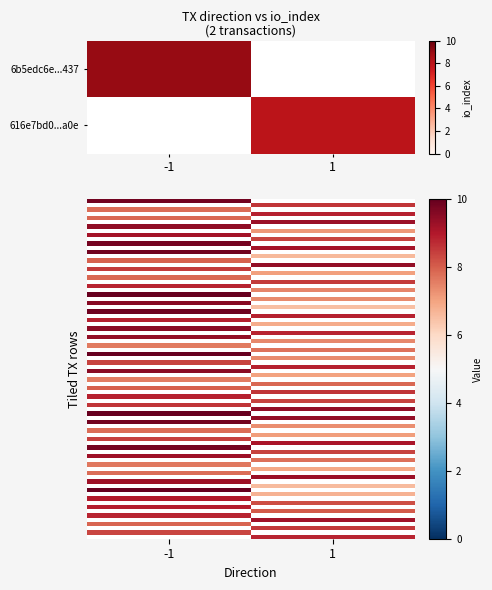

Reading left to right, transcribe all the data shown in this chart.

6b5edc6e2806ba81ad97eb780f82f4af86ab437: -1	9
616e7bd057e7f8e306b0cd2bedc3ccefdac37a0: 1	8